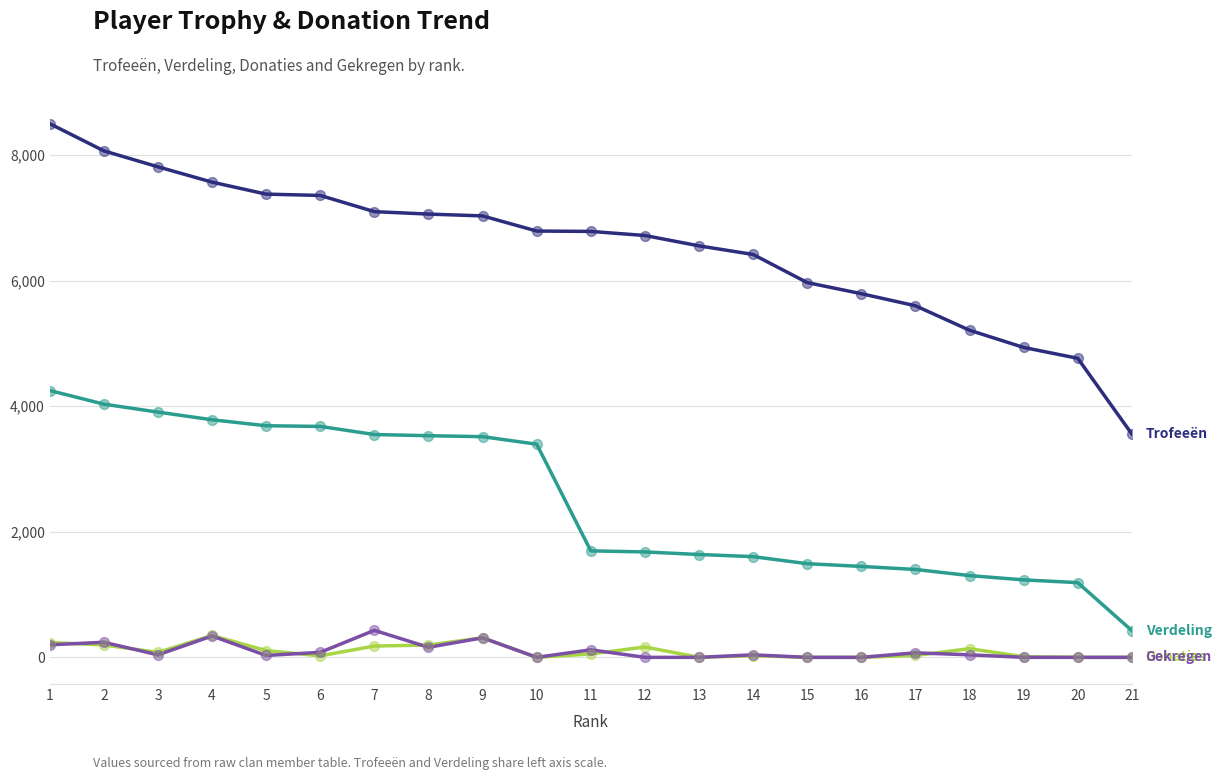

What is the maximum value shown in the chart?

8500